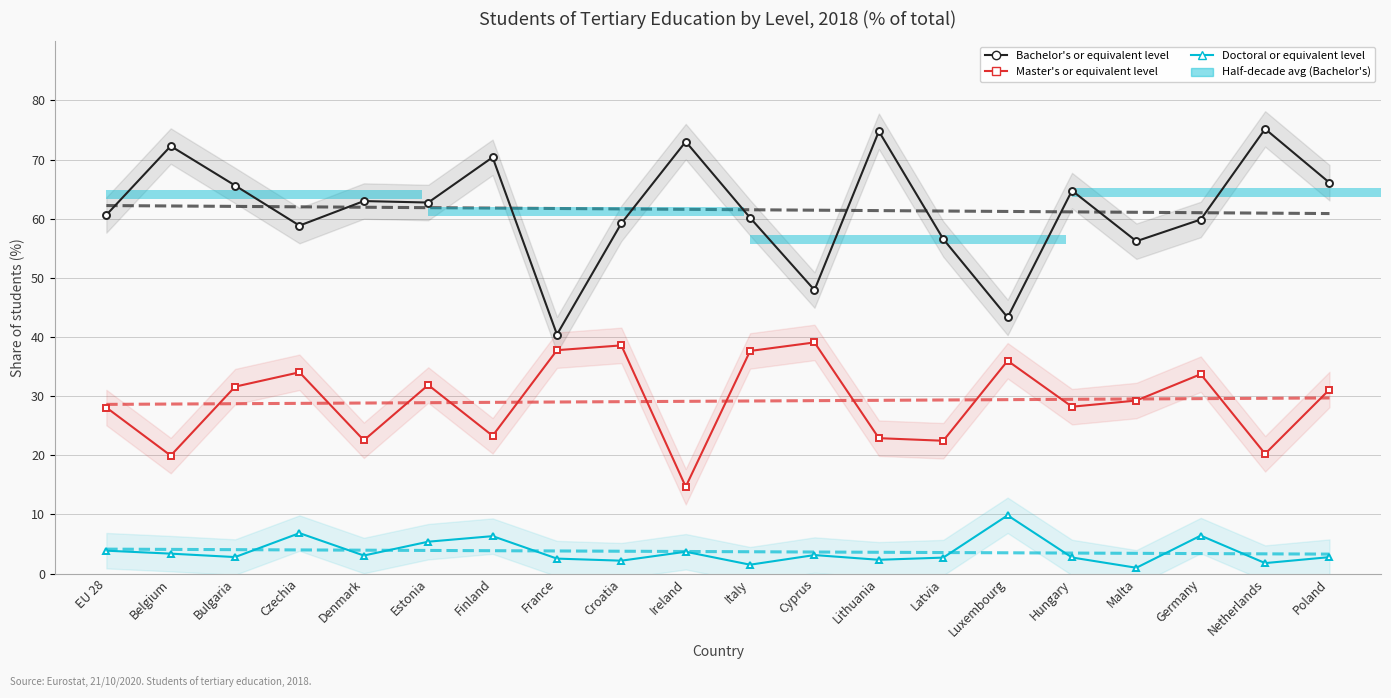

What is the value of the Trend: Bachelor's or equivalent level bar at the 1st from the left?

62.2